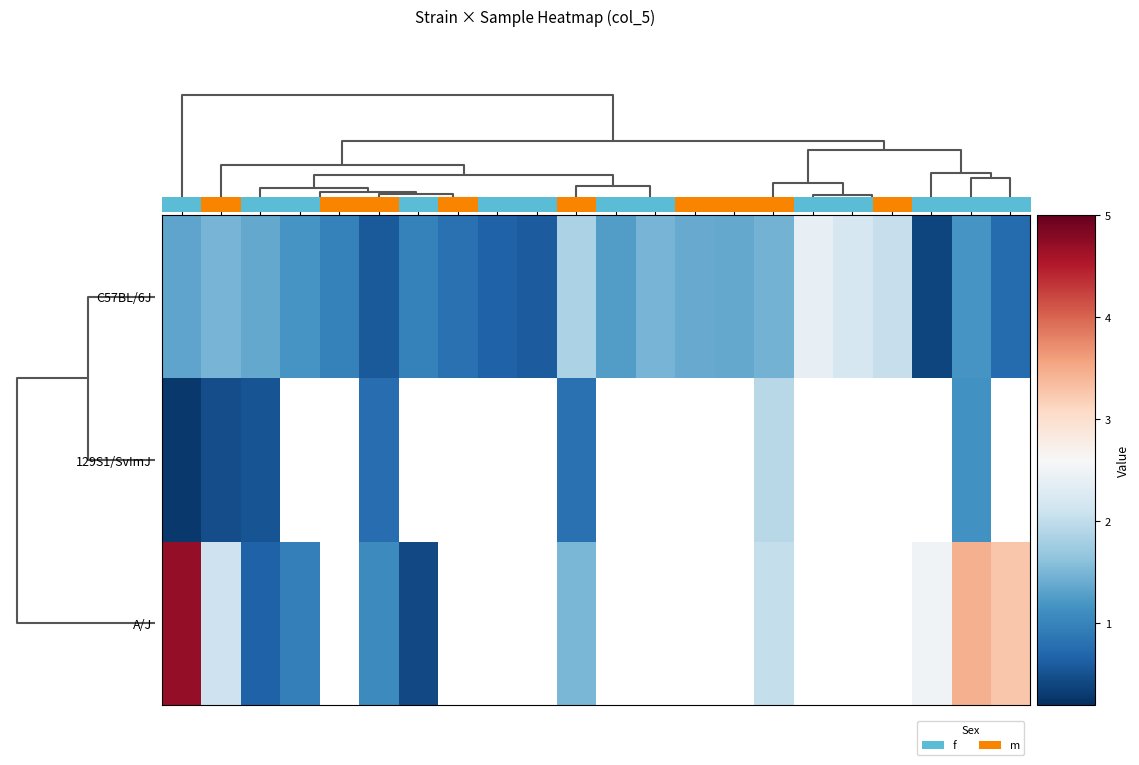

What is the difference between the highest and lowest values at 8?

2.1